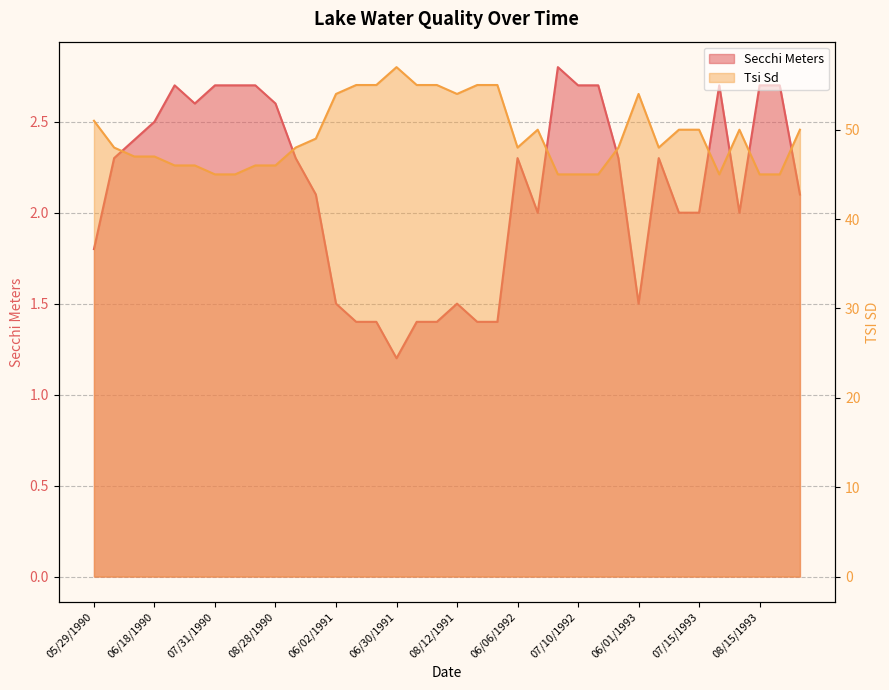

True or false: Secchi Meters has a value of 0.9 at 08/28/1990.

False